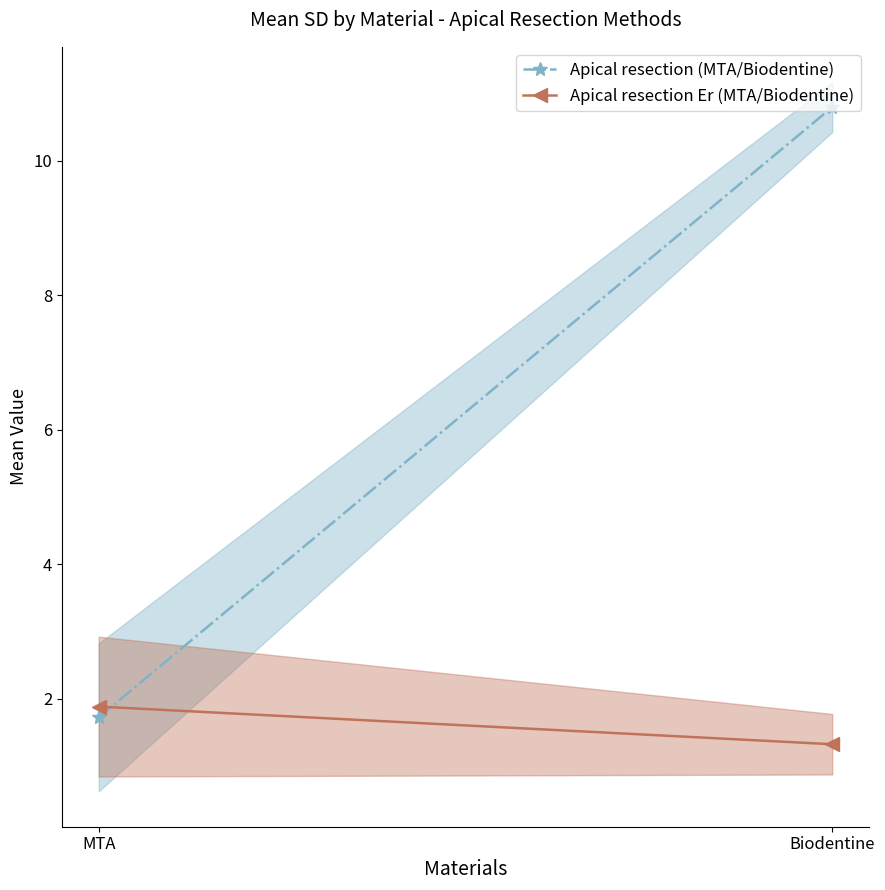

What is the label of the 2nd point from the left?

Biodentine